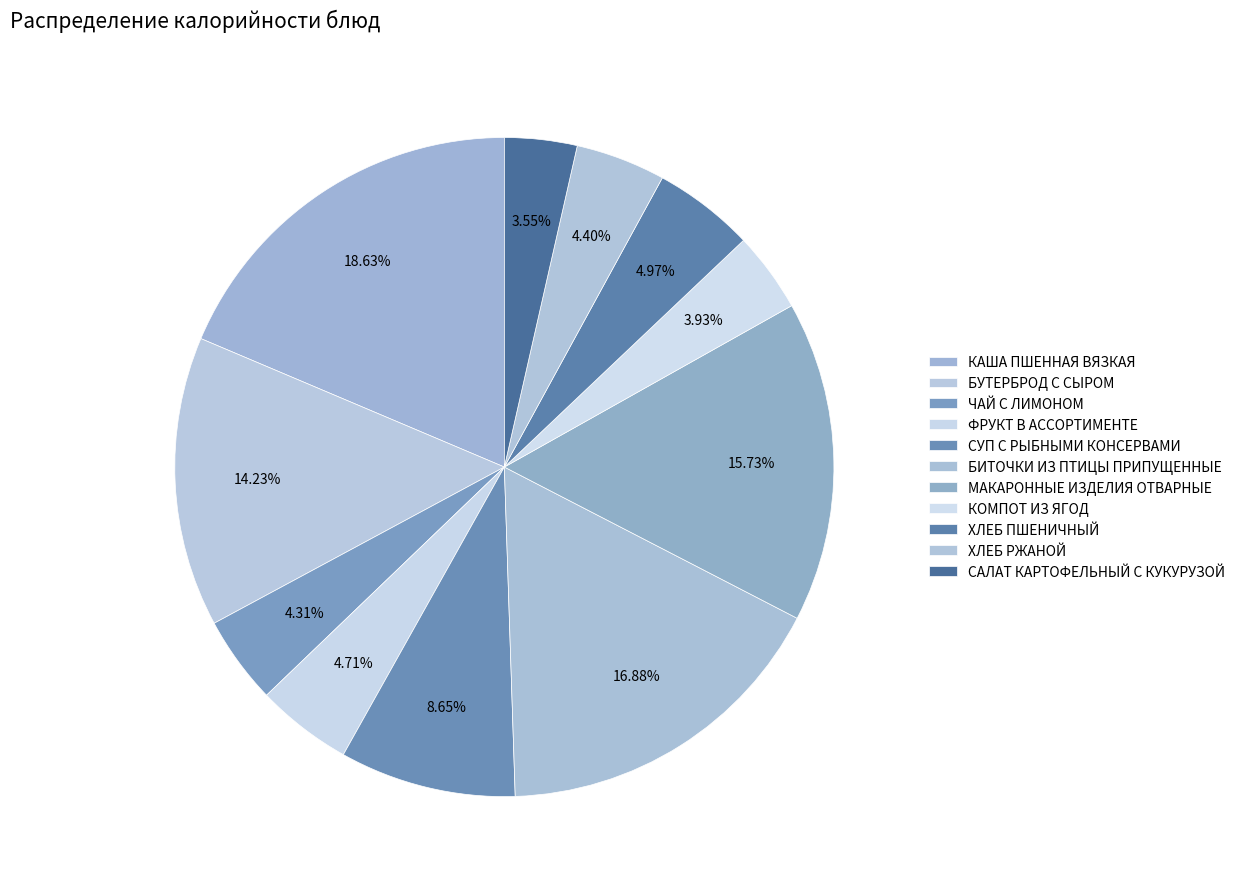

To the nearest percent, what portion does СУП С РЫБНЫМИ КОНСЕРВАМИ represent?

9%